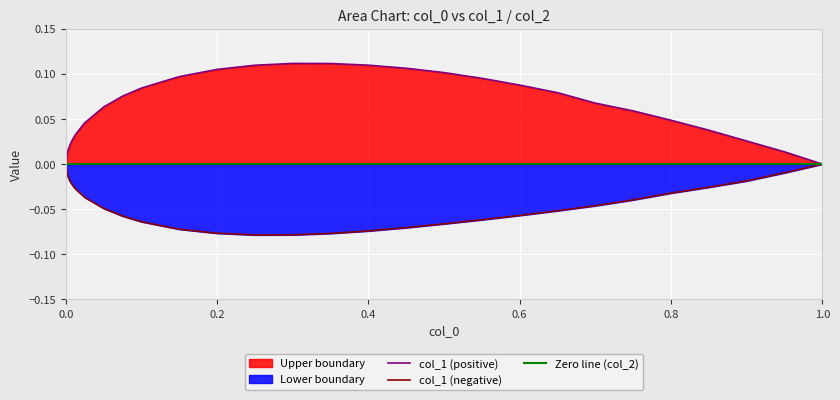

True or false: col_1 (positive) and col_1 (negative) intersect in this chart.

False